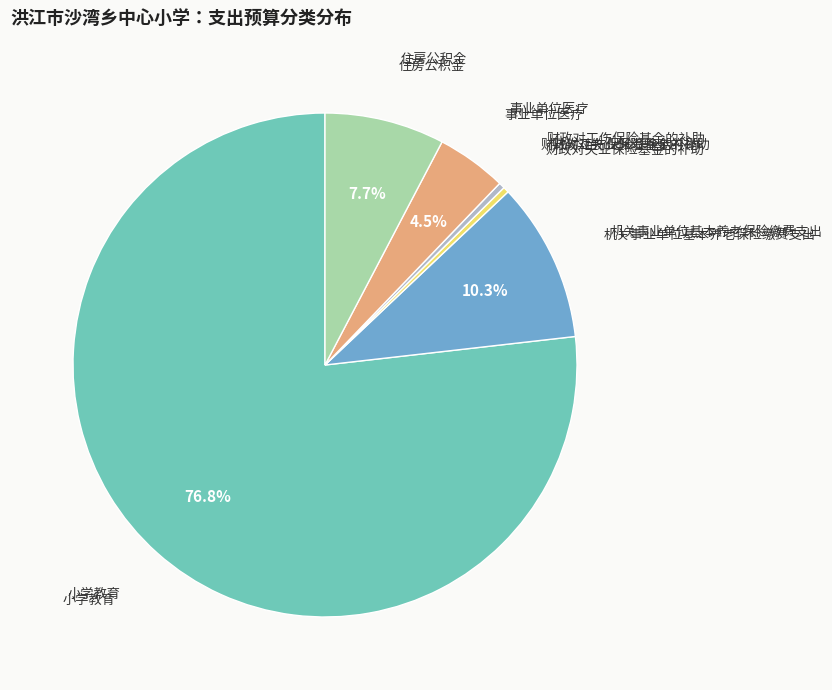

Is there any slice that represents more than half of the pie?

Yes